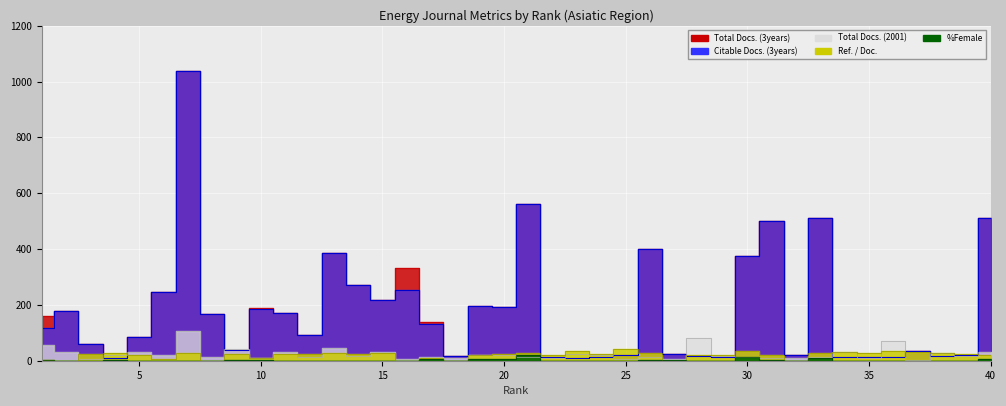

Which series ends up on top after the final intersection of Total Docs. (2001) and %Female?

Total Docs. (2001)